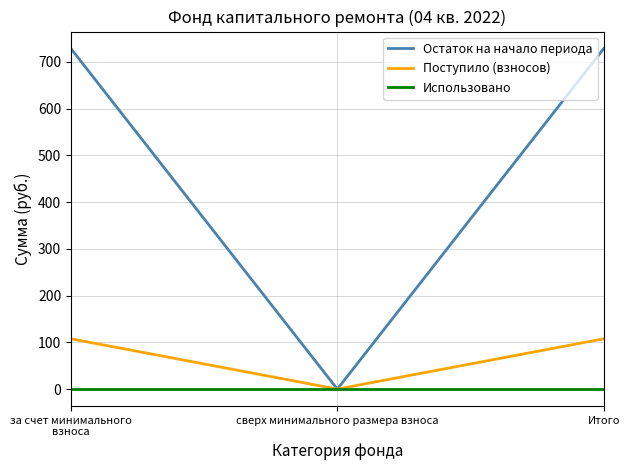

How many lines are shown in the chart?

3